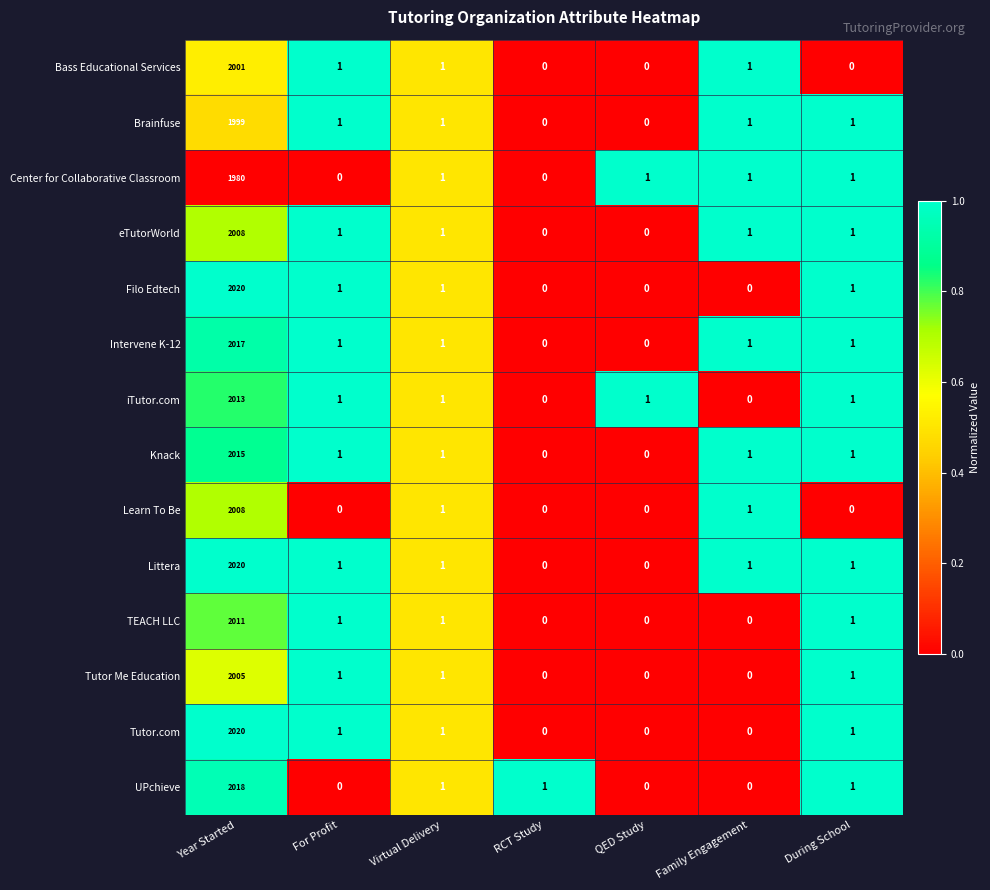

What is the total value across all series at Family Engagement?

8